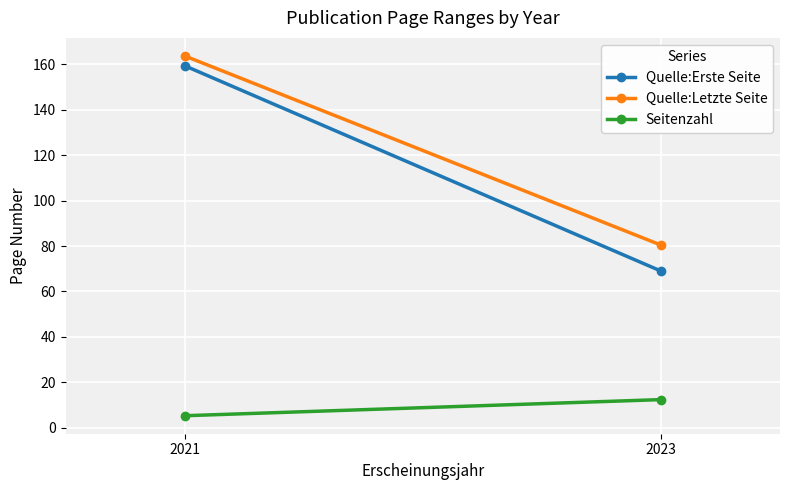

How many series are shown in this chart?

3